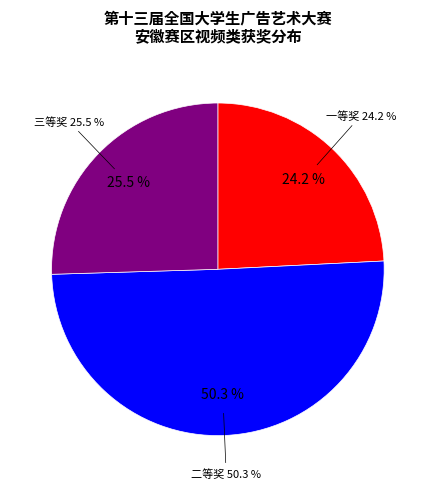

What is the largest slice in the pie chart?

二等奖